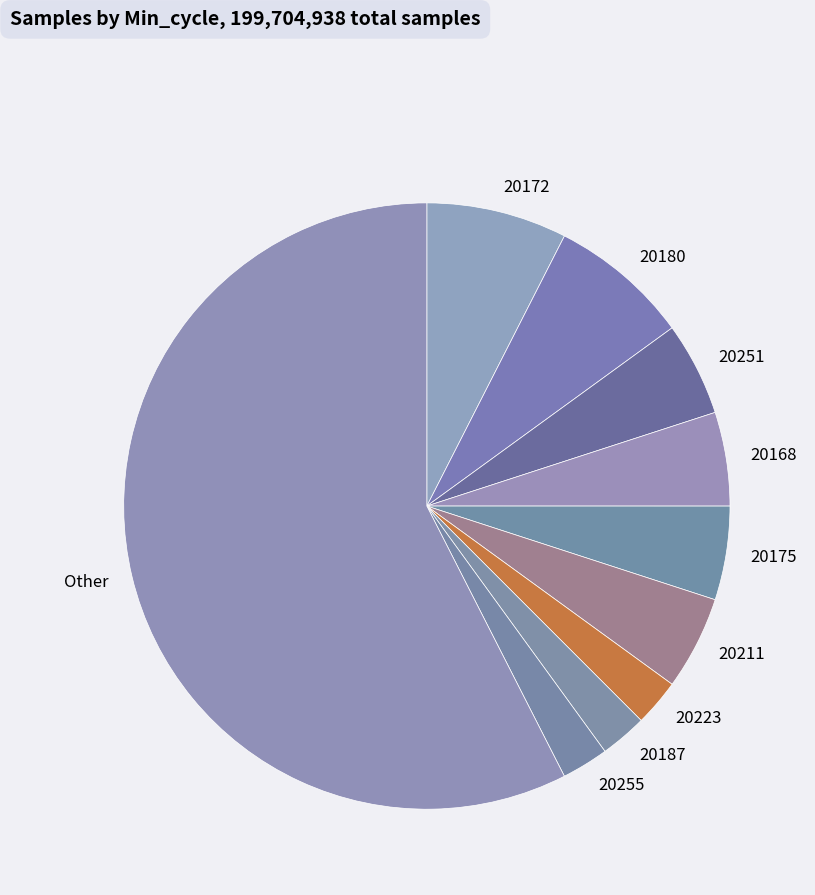

Combined, do 20187 and 20255 account for over 50%?

No